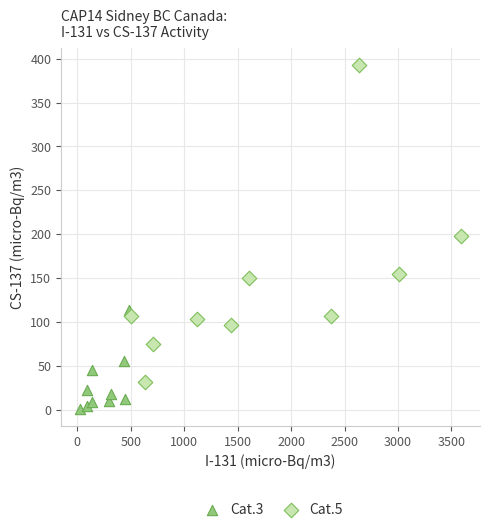

Which series has the widest spread of Y values?

Cat.5